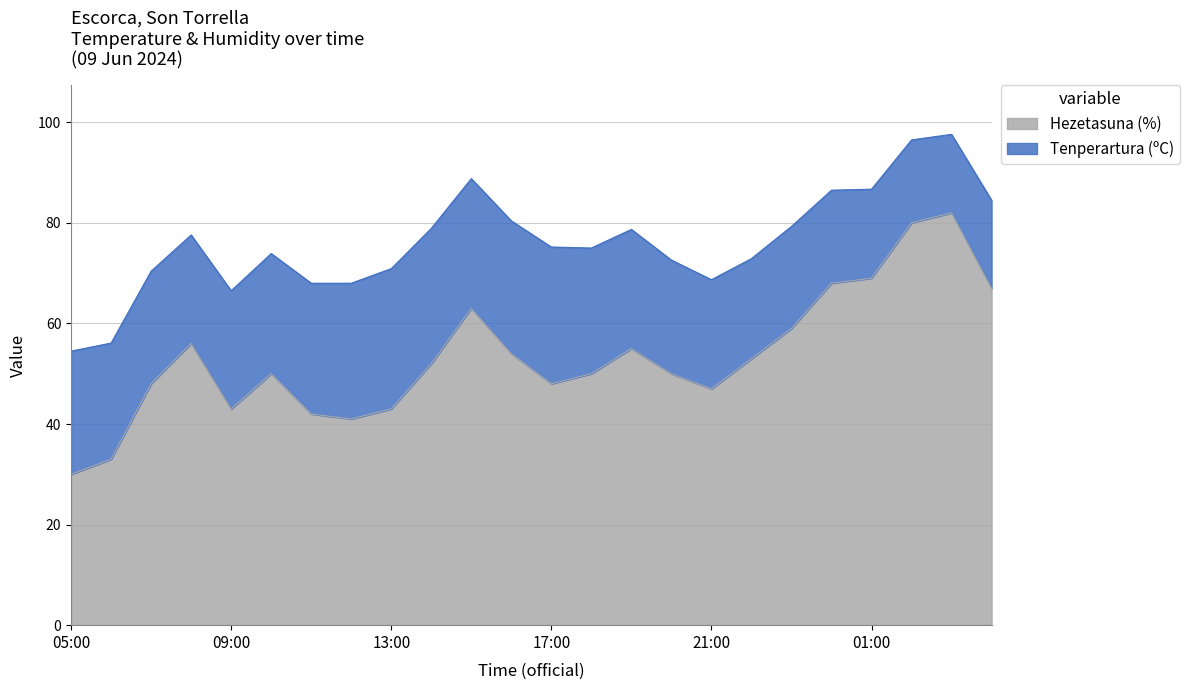

Where is the first local maximum?

08:00